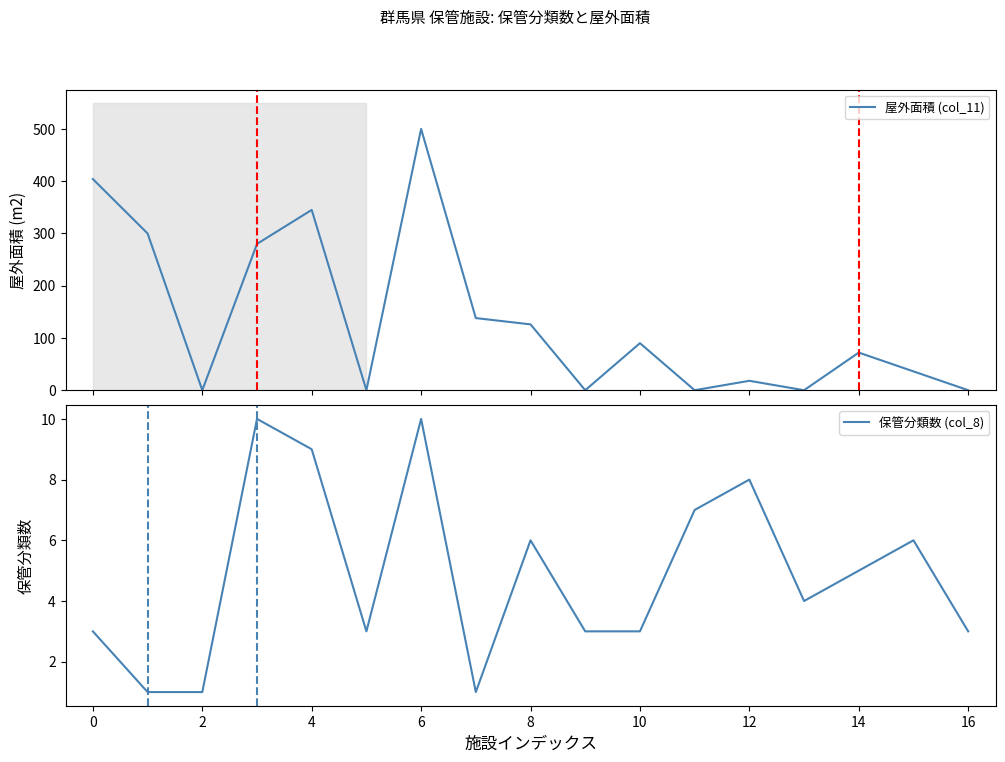

At which label is 保管分類数 (col_8) closest to 5?

14